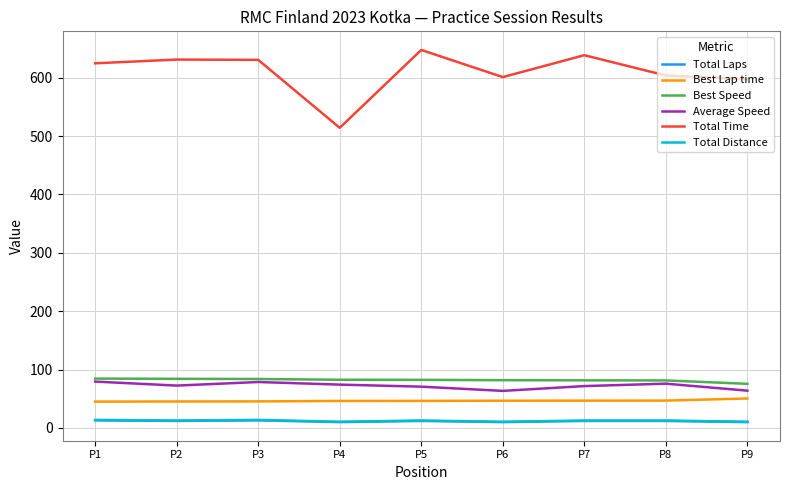

What is the sum of all Best Lap time values?

419.3